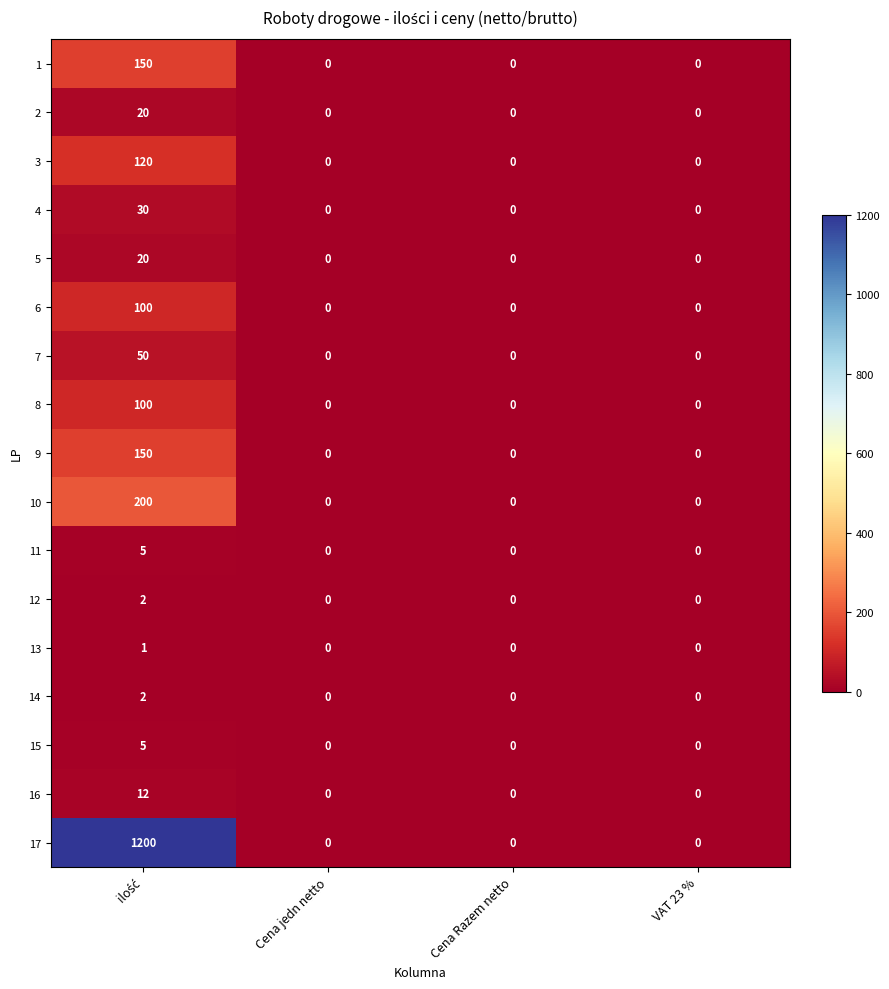

What is the difference between the maximum and minimum values in the 6 series?

100